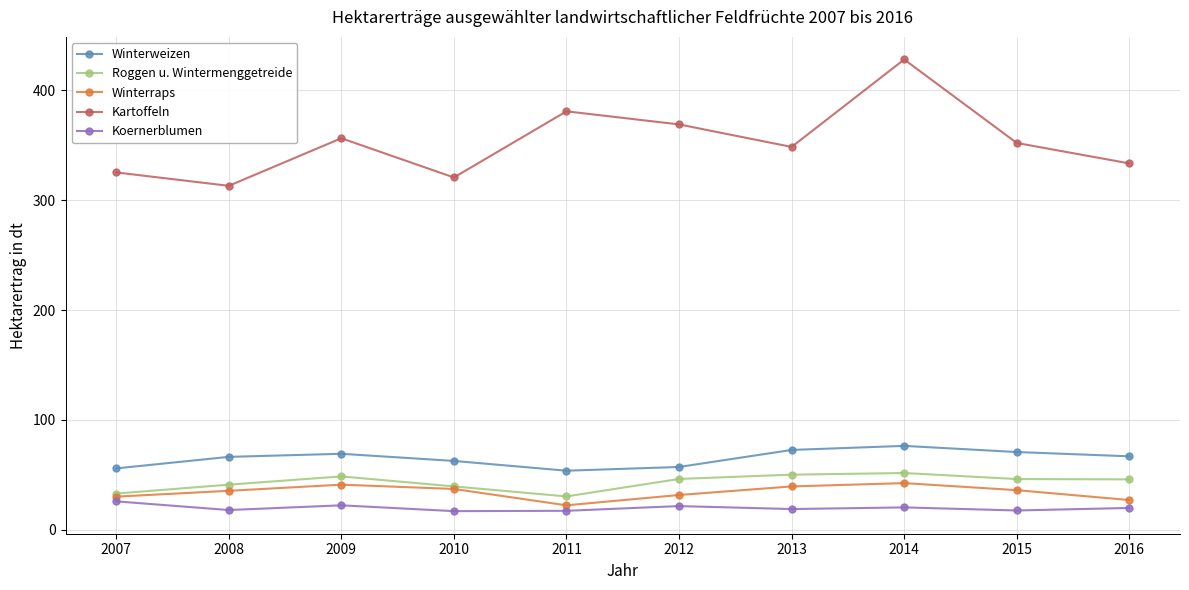

Where is Kartoffeln nearest to the value 370?

2012